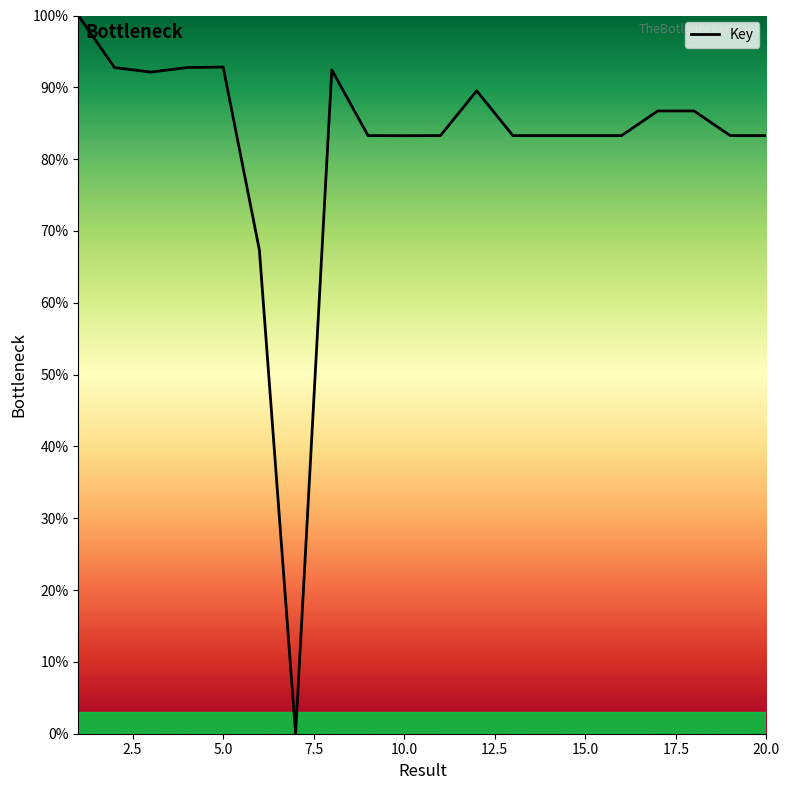

What is the difference between the maximum and minimum values?

100.0